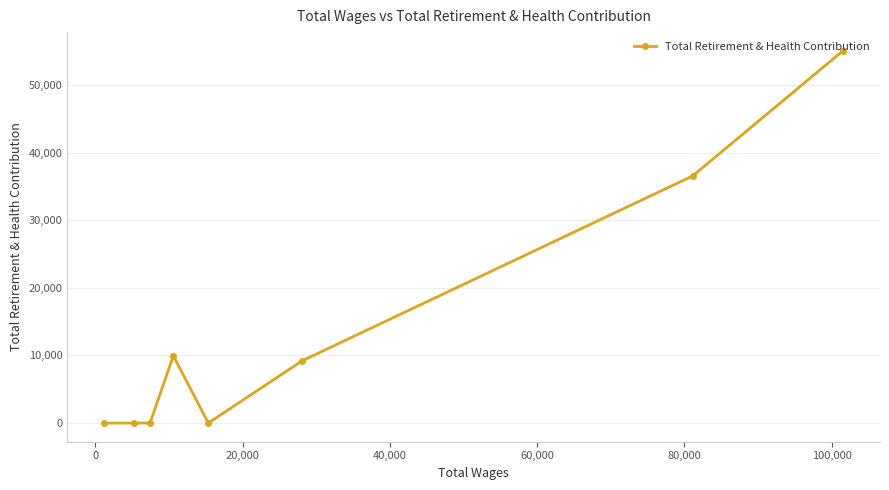

What is the maximum value shown in the chart?

55074